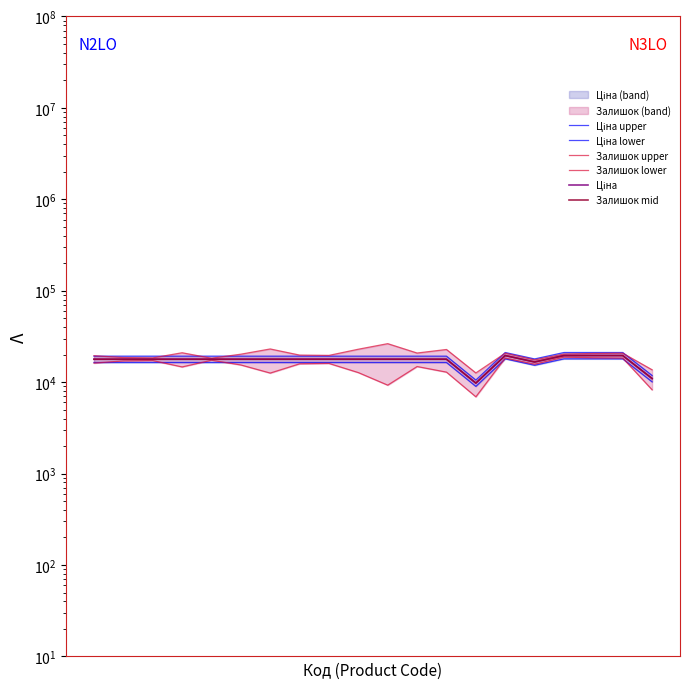

What is the highest value of the Ціна lower series?

17979.3